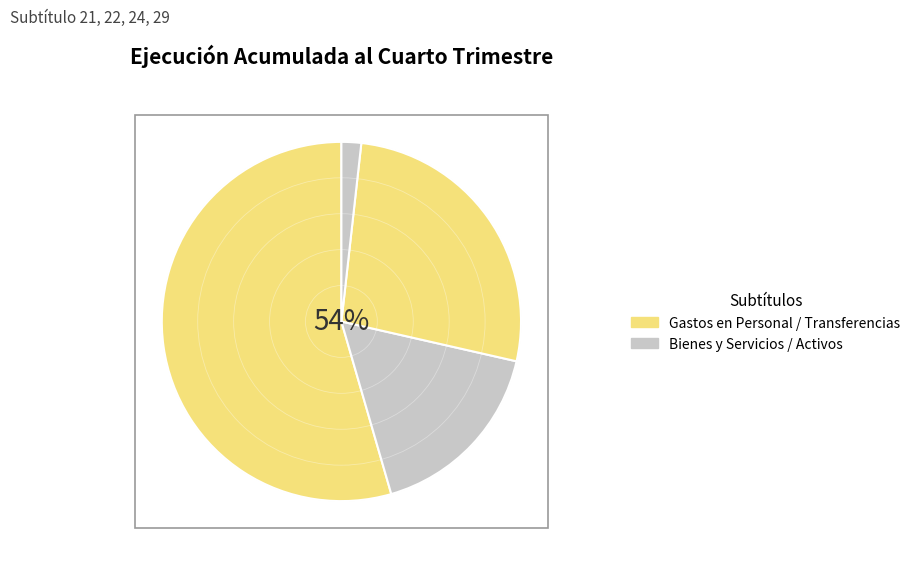

Rank the categories by value from highest to lowest.

GASTOS EN PERSONAL, TRANSFERENCIAS CORRIENTES, BIENES Y SERVICIOS DE CONSUMO, ADQUISICION DE ACTIVOS NO FINANCIEROS